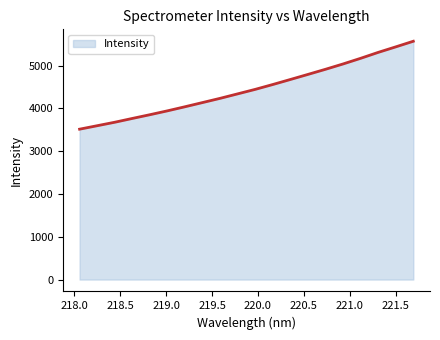

What is the smallest value displayed?

3513.1